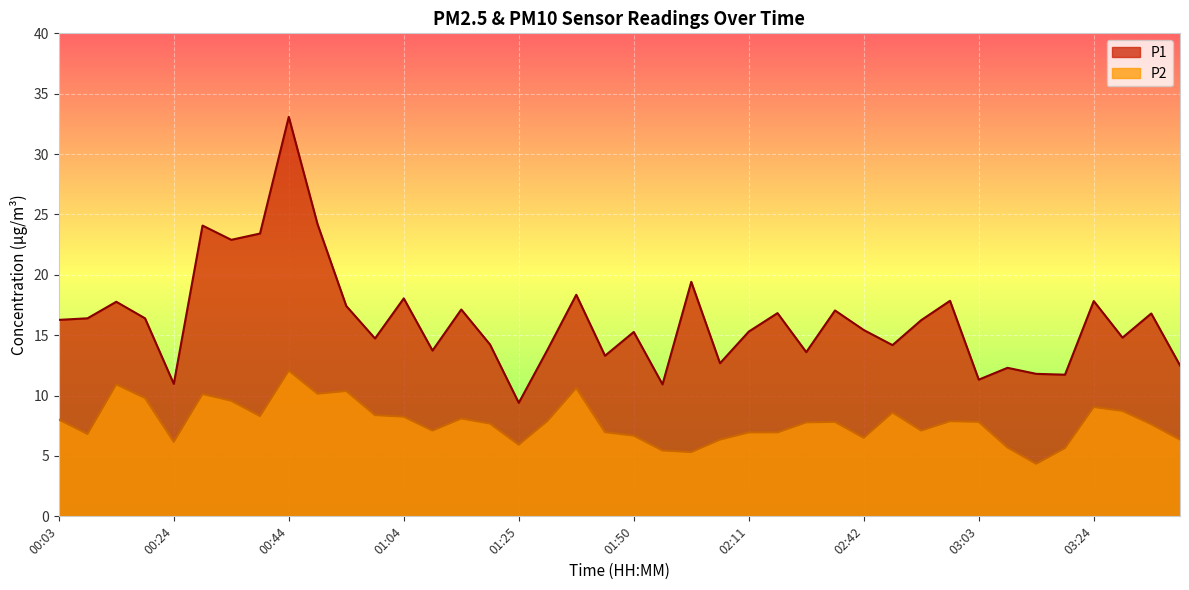

Reading right to left, what are all the values shown in this chart?

P1: 03:39=12.5	03:34=16.8	03:29=14.8	03:24=17.8	03:18=11.7	03:13=11.8	03:08=12.3	03:03=11.3	02:58=17.9	02:52=16.2	02:47=14.2	02:42=15.4	02:37=17.1	02:32=13.6	02:16=16.8	02:11=15.3	02:06=12.7	02:00=19.4	01:55=10.9	01:50=15.3	01:40=13.3	01:35=18.4	01:30=13.8	01:25=9.4	01:20=14.2	01:15=17.1	01:09=13.7	01:04=18.1	00:59=14.7	00:54=17.4	00:49=24.2	00:44=33.1	00:39=23.4	00:34=22.9	00:29=24.1	00:24=11.0	00:19=16.4	00:14=17.8	00:08=16.4	00:03=16.3
P2: 03:39=6.3	03:34=7.6	03:29=8.7	03:24=9.1	03:18=5.7	03:13=4.3	03:08=5.7	03:03=7.8	02:58=7.9	02:52=7.1	02:47=8.6	02:42=6.5	02:37=7.8	02:32=7.8	02:16=7.0	02:11=7.0	02:06=6.3	02:00=5.3	01:55=5.5	01:50=6.7	01:40=7.0	01:35=10.6	01:30=7.9	01:25=5.9	01:20=7.7	01:15=8.1	01:09=7.1	01:04=8.2	00:59=8.4	00:54=10.4	00:49=10.2	00:44=12.1	00:39=8.3	00:34=9.6	00:29=10.1	00:24=6.2	00:19=9.8	00:14=10.9	00:08=6.8	00:03=8.0